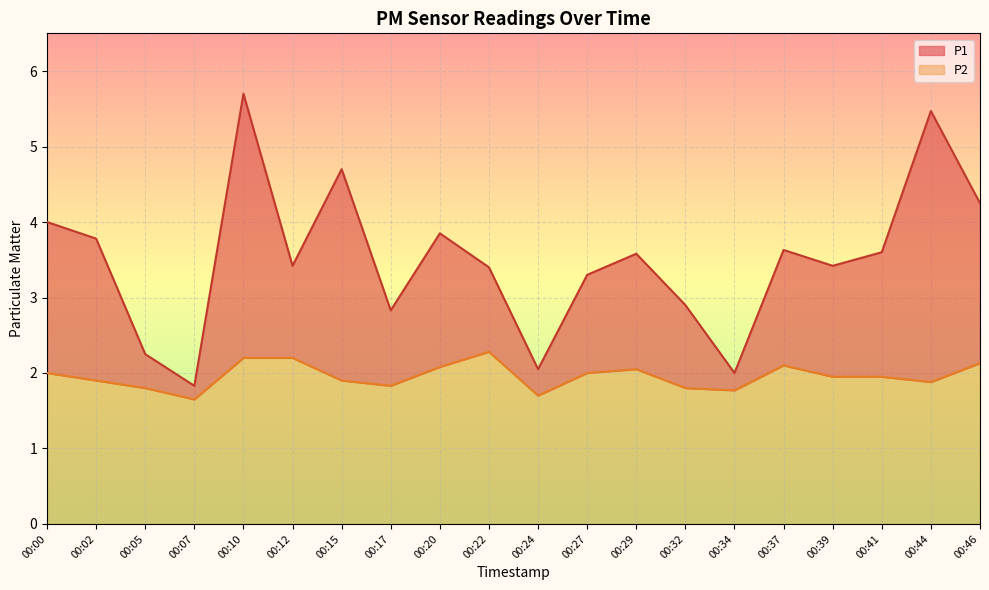

In P2, how many points are lower than both neighbors (excluding endpoints)?

5